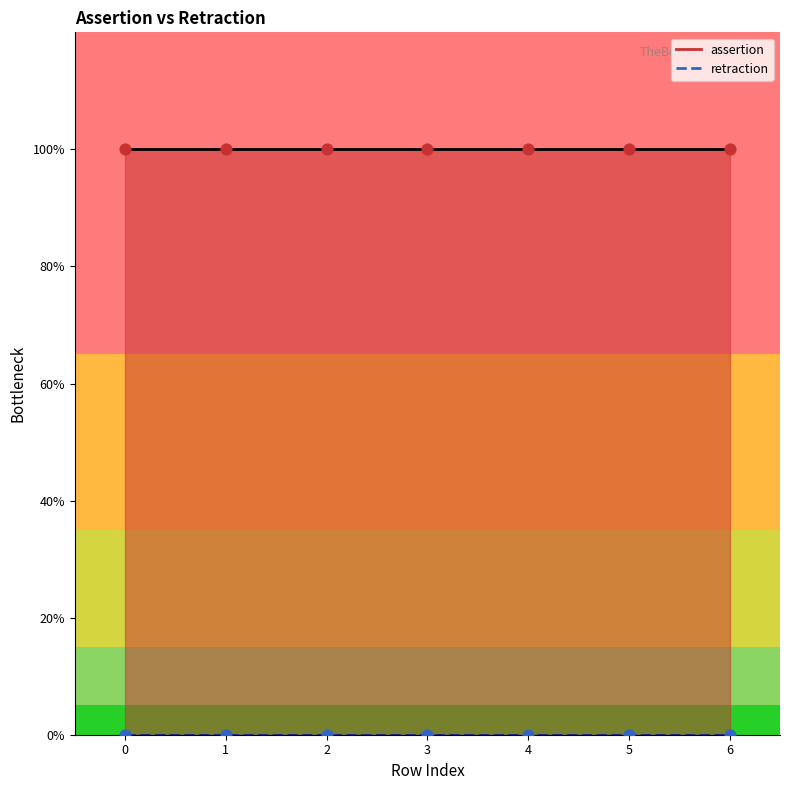

Which series has the largest total across all categories?

assertion